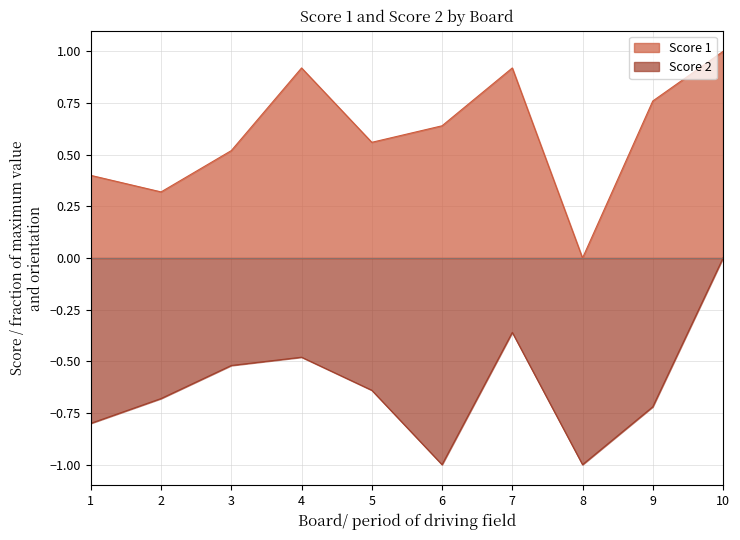

Between 8 and 1, which is larger?

1